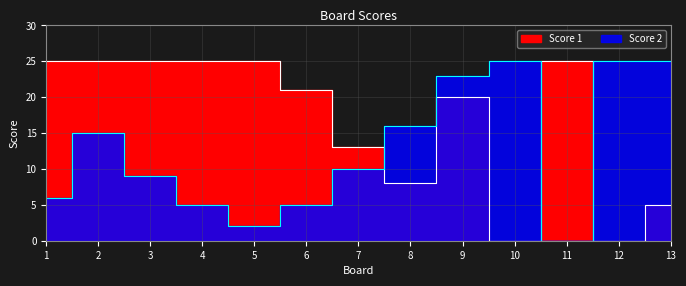

At which category does Score 1 reach its first local valley?

8